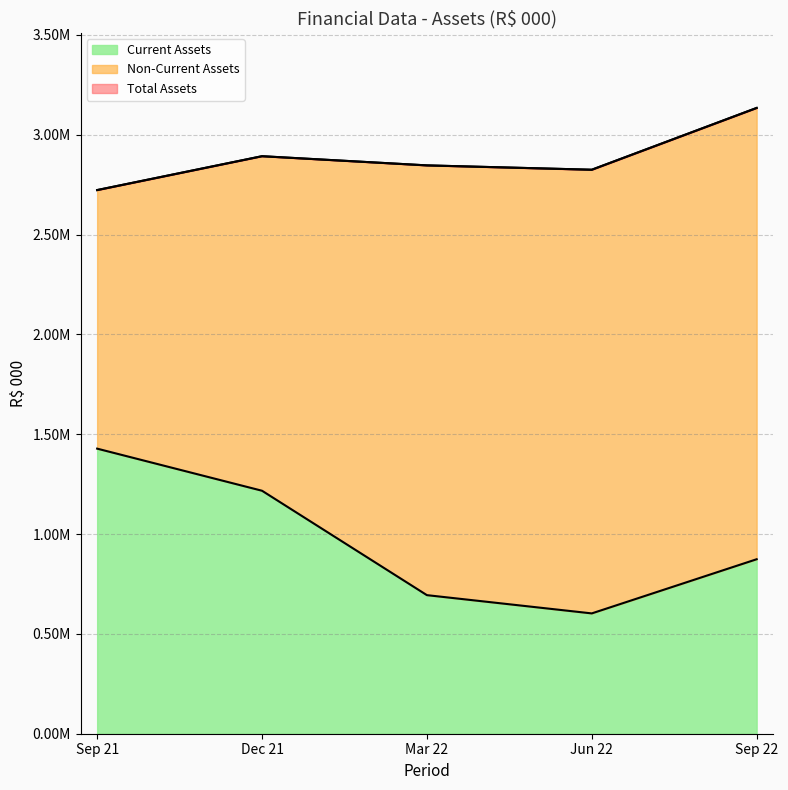

Which has a higher value, Dec 21 or Jun 22?

Dec 21